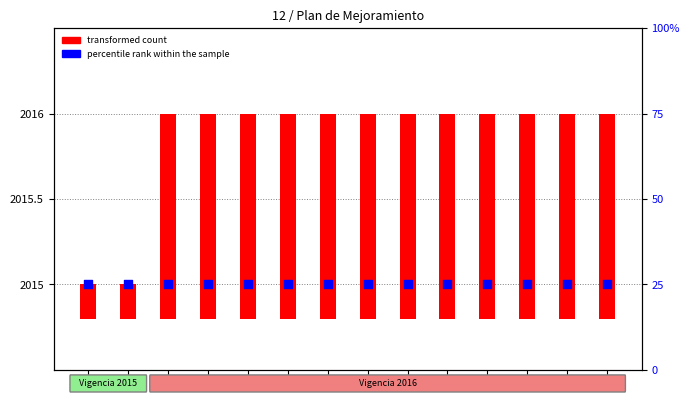

At how many categories does at least one series exceed 0?

14